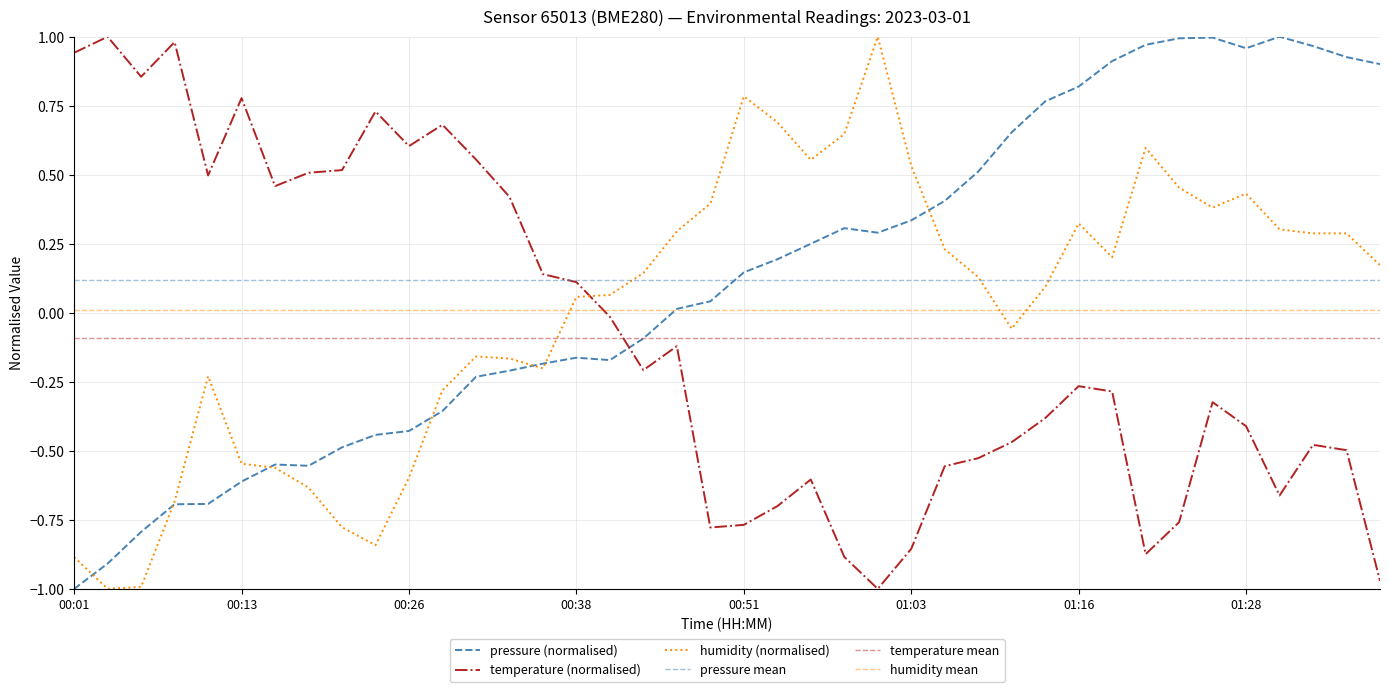

Where do pressure and humidity first cross each other?

00:01 and 00:03